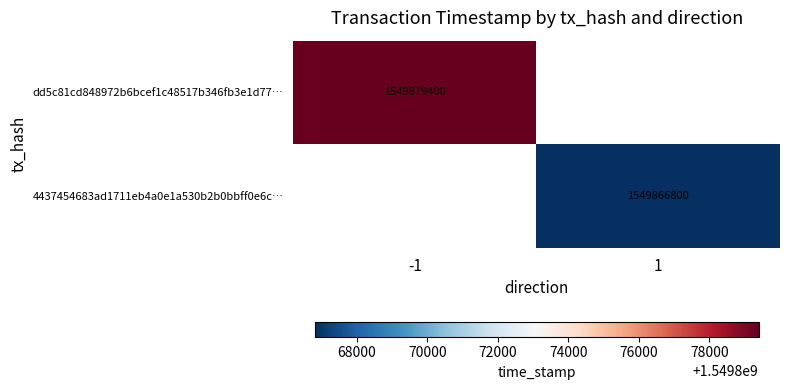

Is it true that dd5c81cd848972b6bcef1c48517b346fb3e1d77… equals 1549879400 at -1?

True